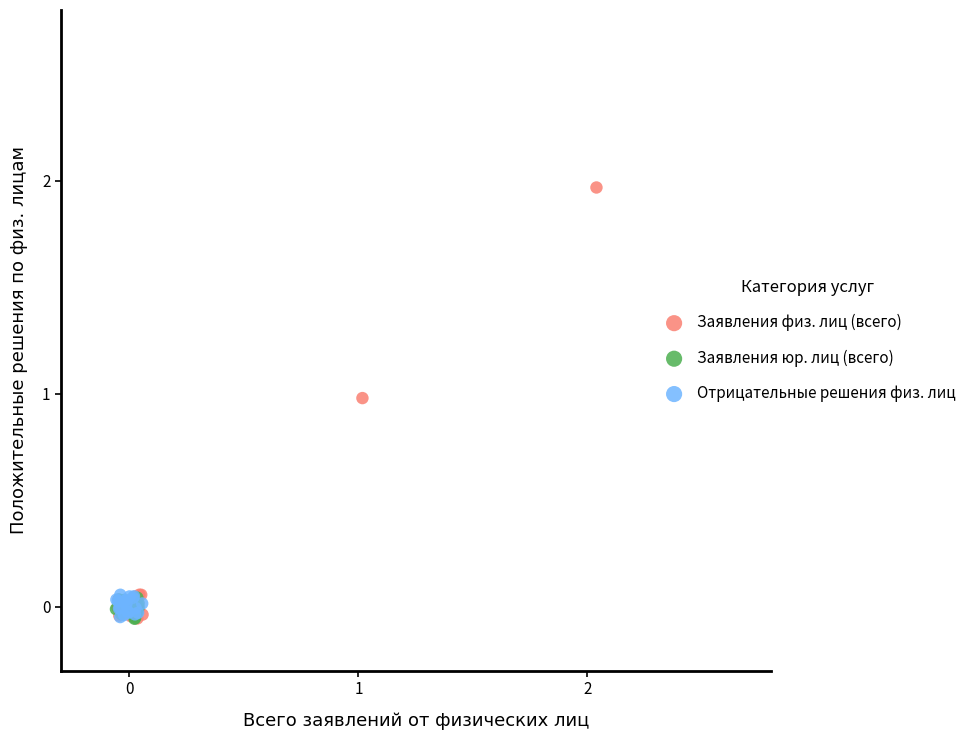

What are all the series names shown in the legend?

Заявления физ. лиц (всего), Заявления юр. лиц (всего), Отрицательные решения физ. лиц